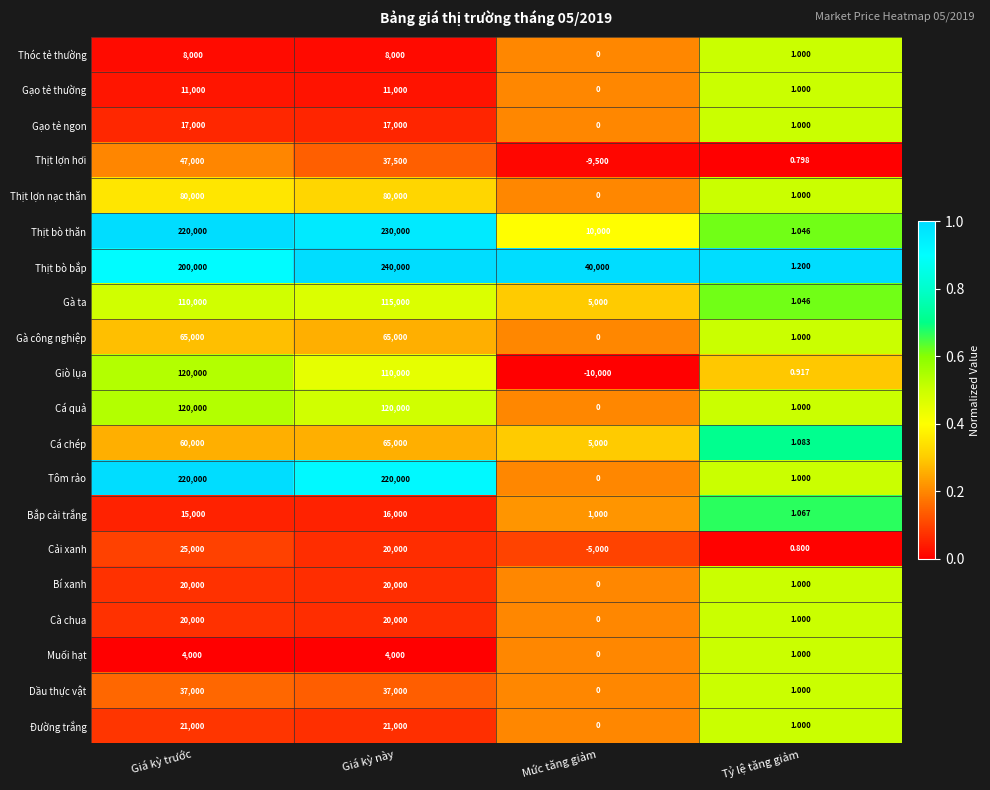

How many categories are shown in the chart?

4